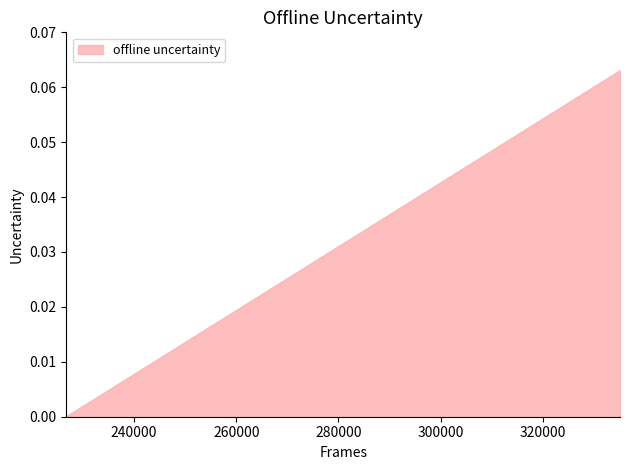

What is the difference between the maximum and minimum values?

0.1